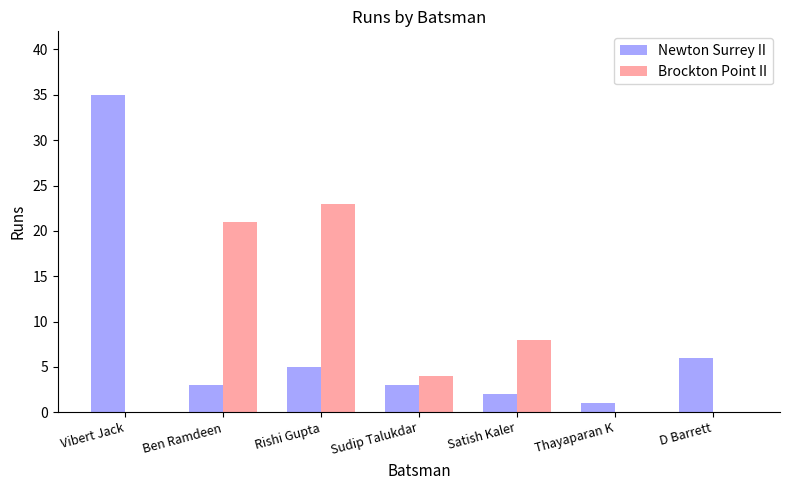

What is the average value of the Brockton Point II series?

8